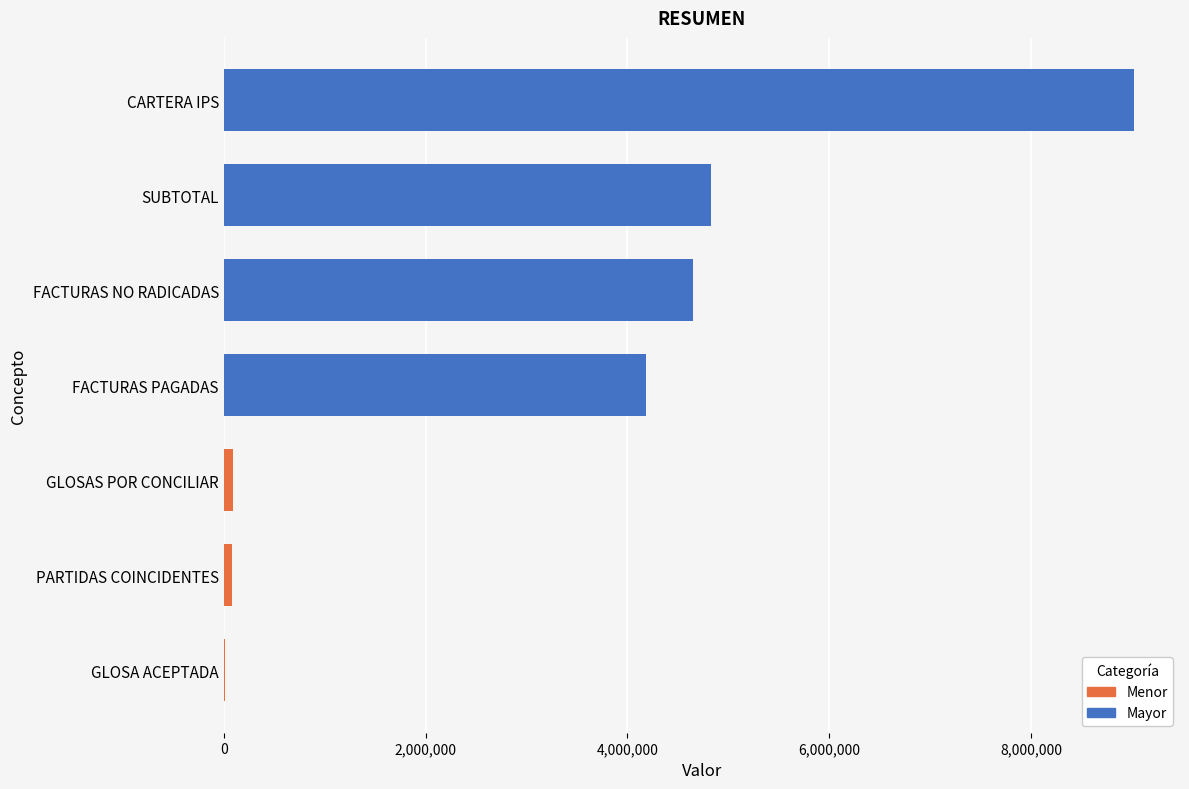

What is the maximum value shown in the chart?

9025801